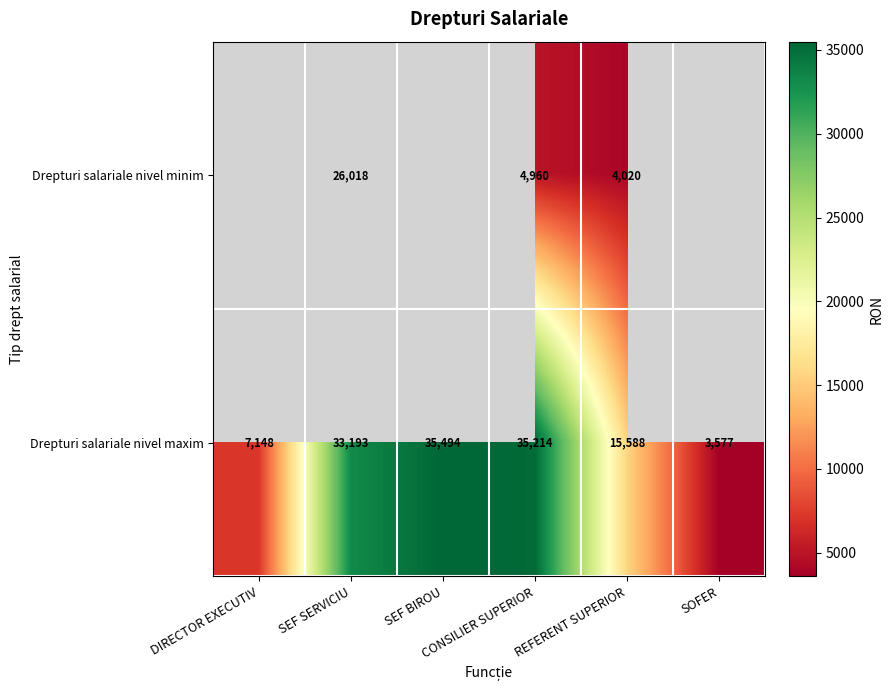

What is the sum of all Drepturi salariale nivel maxim values?

130214